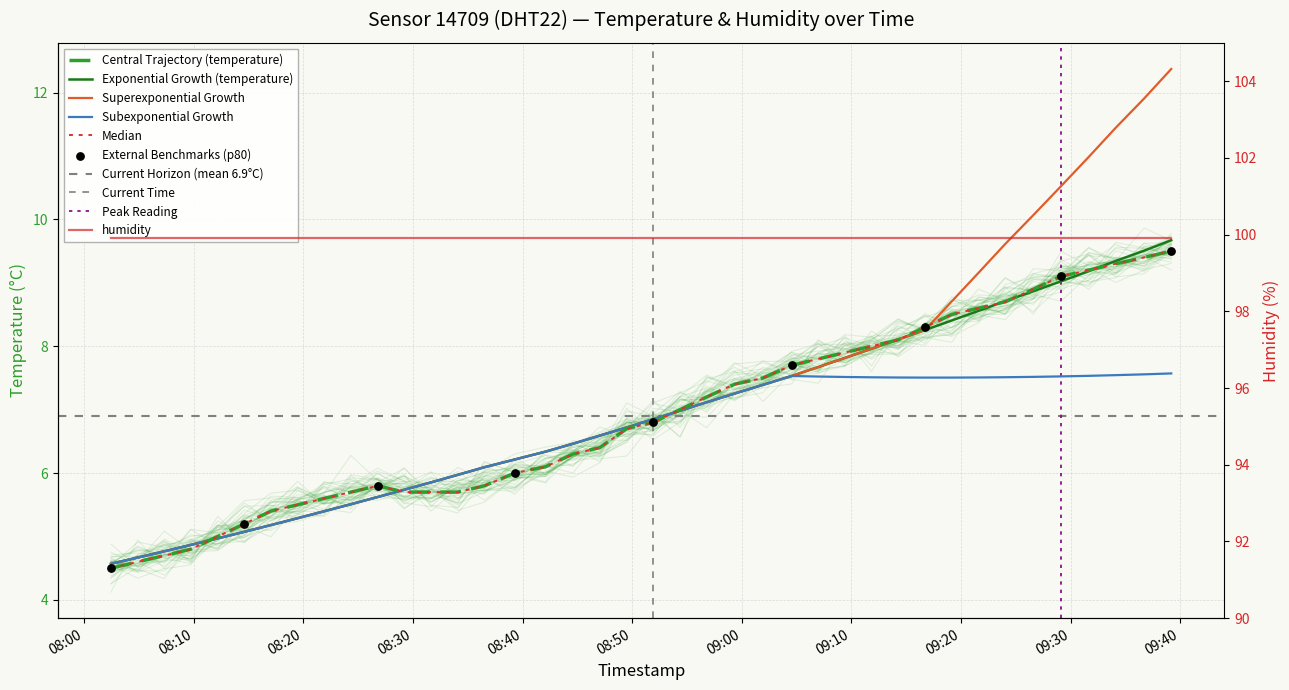

Between 2023-02-22T09:31:39 and 2023-02-22T08:12:11, which is larger?

2023-02-22T09:31:39